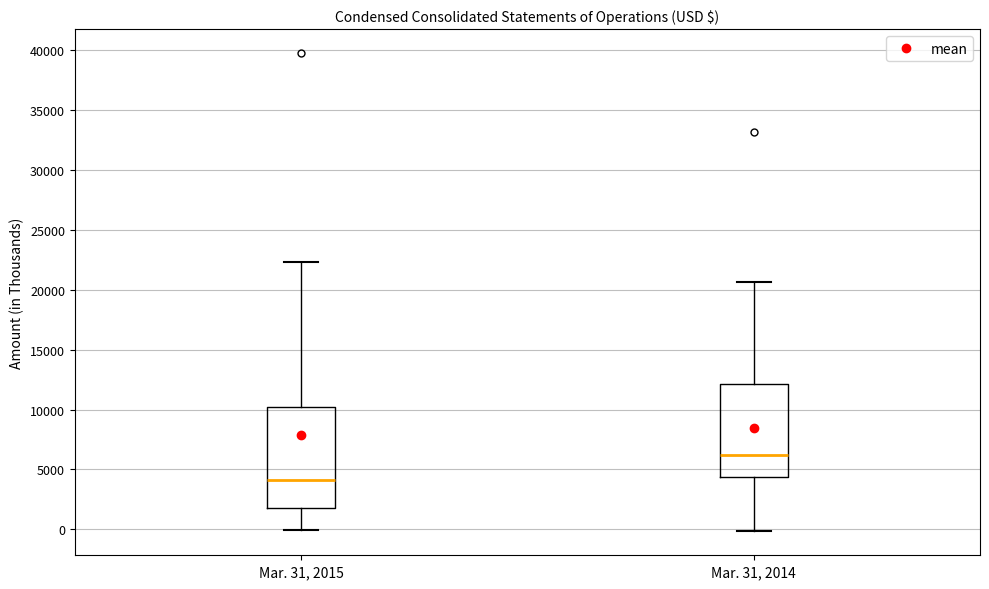

Which box is the tallest, from its lower edge to its upper edge?

Mar. 31, 2015